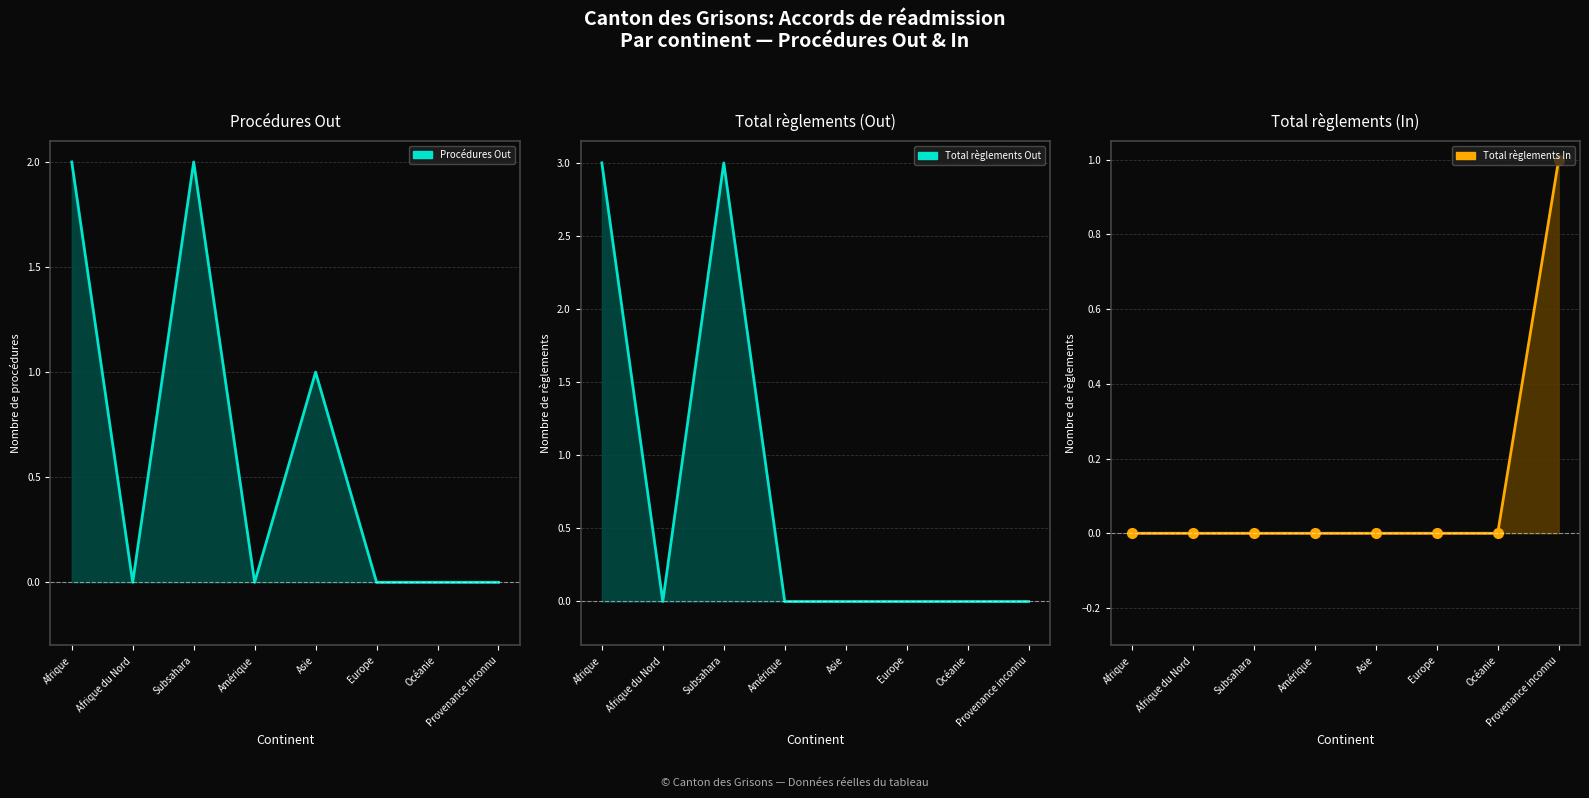

Is the value of Total règlements Out at Amérique greater than the value of Total règlements In at Afrique?

No